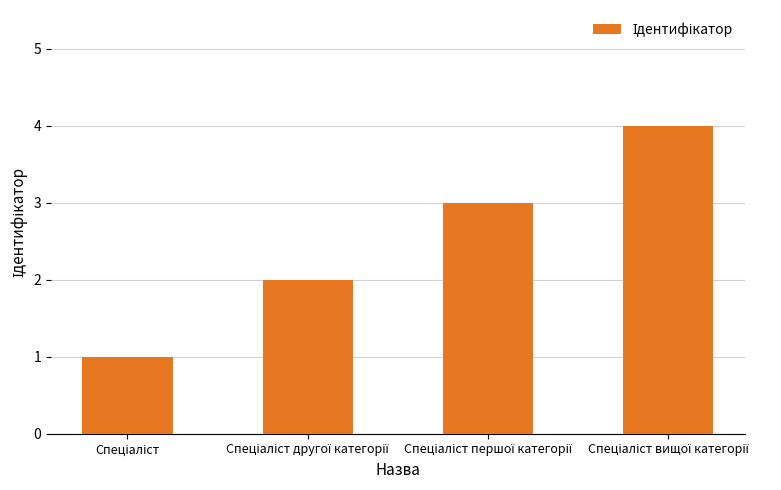

What is the difference between the maximum and minimum values?

3